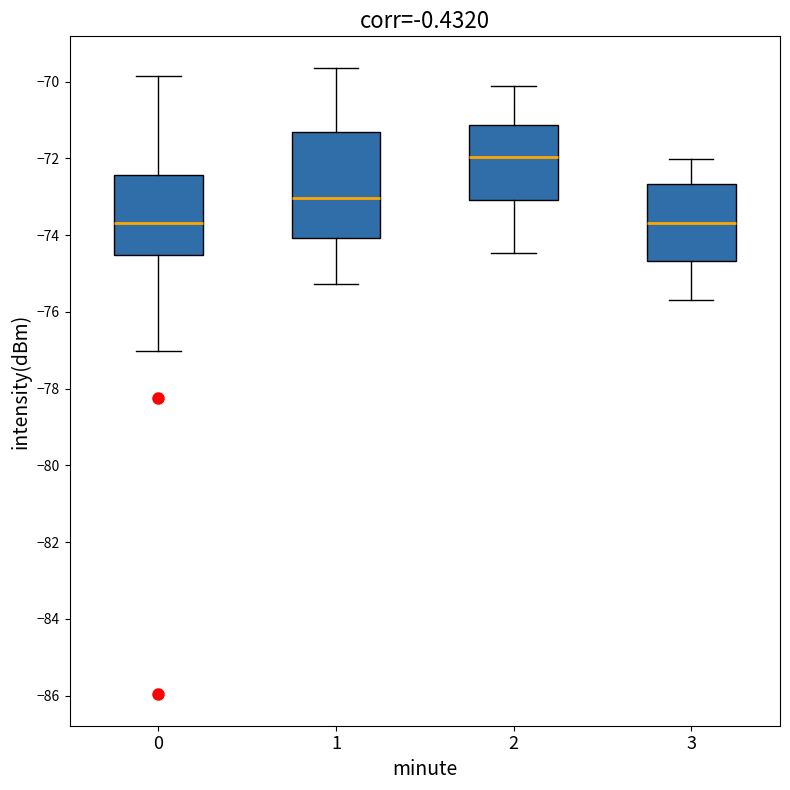

Comparing the boxes themselves (not the whiskers), which one is the tallest?

1